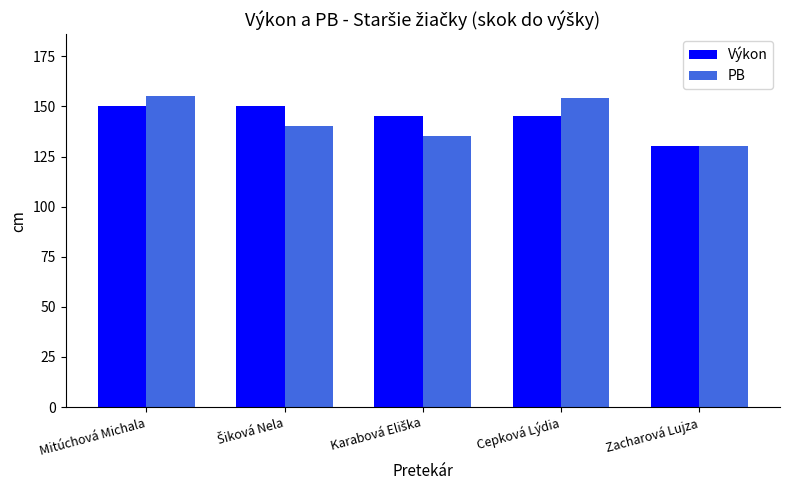

Is it true that Výkon equals 130 at Zacharová Lujza?

True